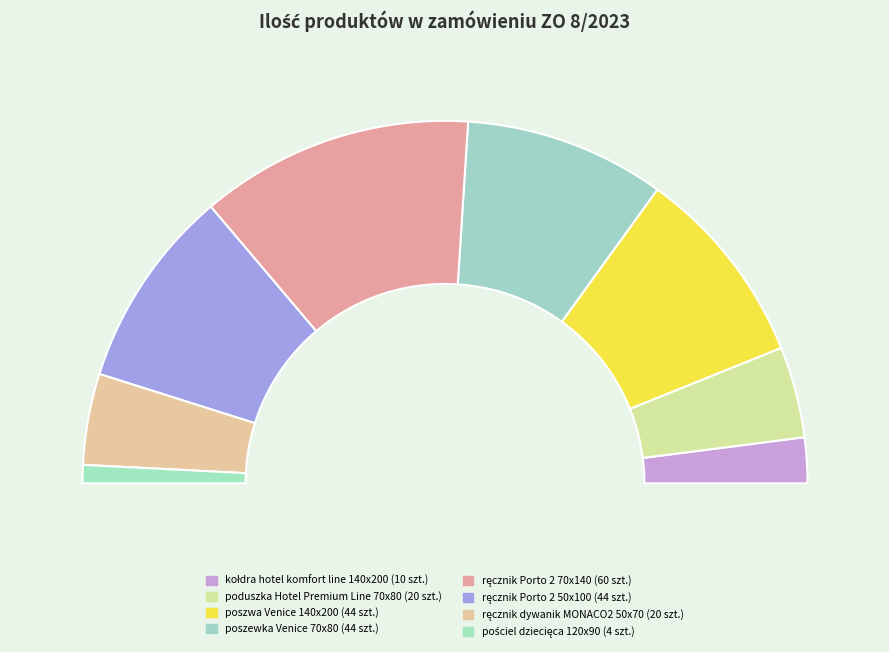

How many segments does this pie chart have?

8